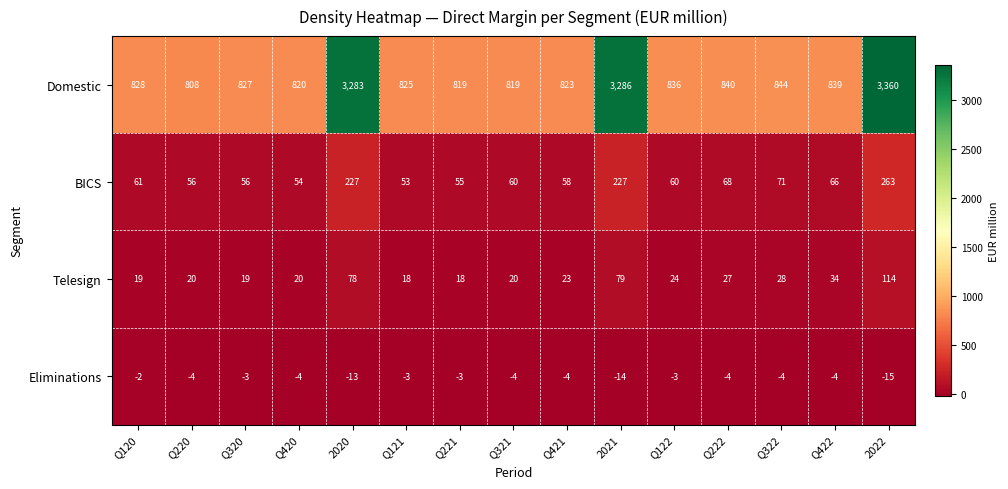

What is the sum of all Telesign values?

541